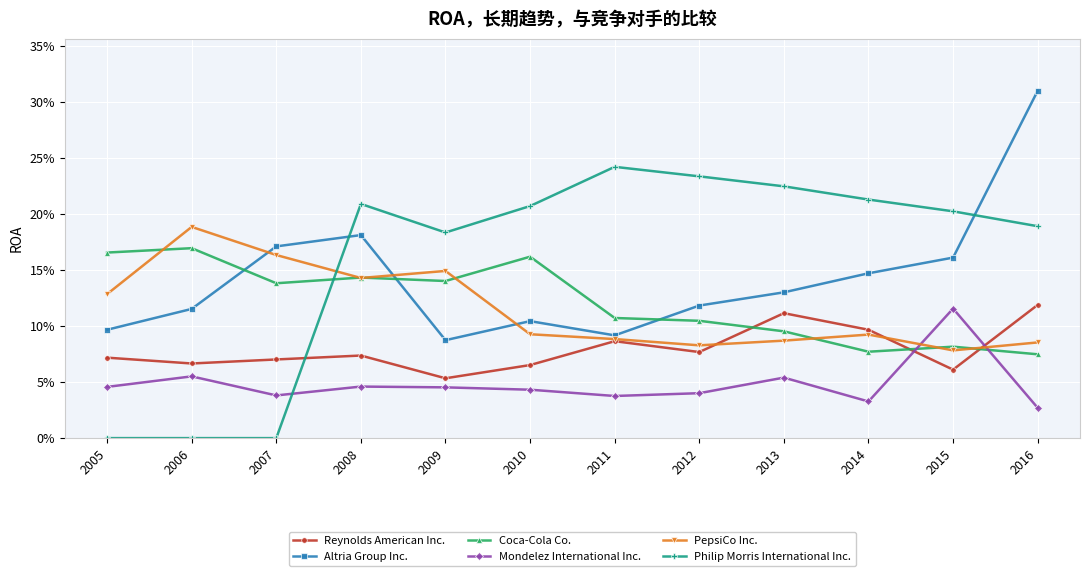

Is this an area chart (filled region under the line)?

No